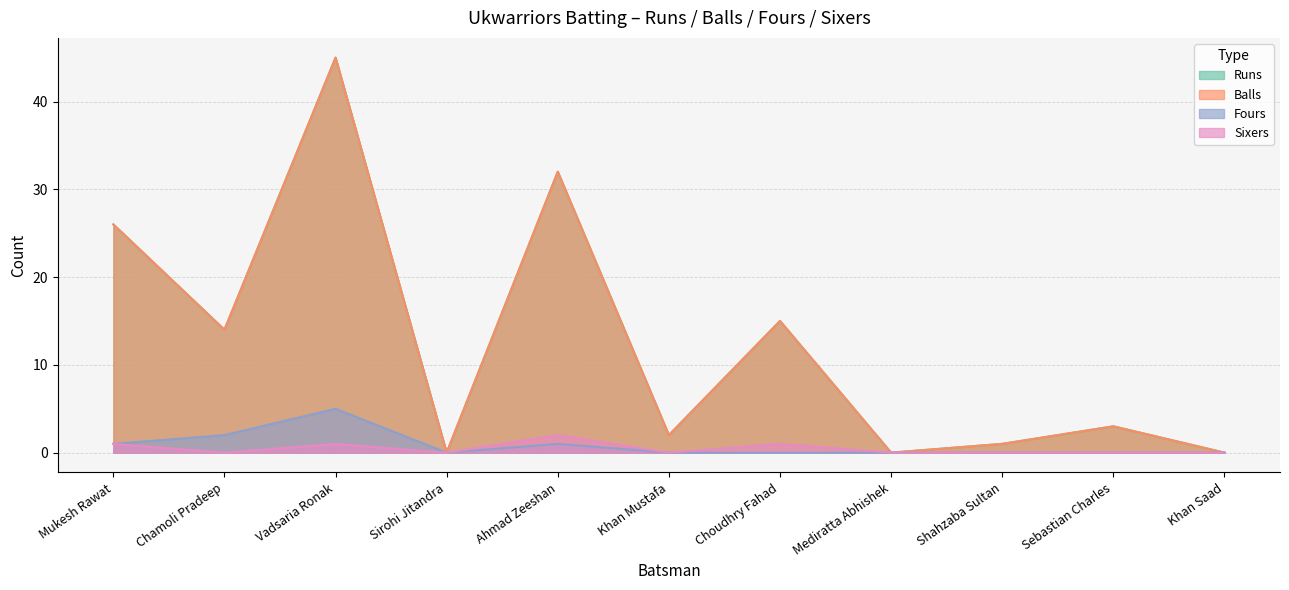

What position from the right is Mukesh Rawat?

11